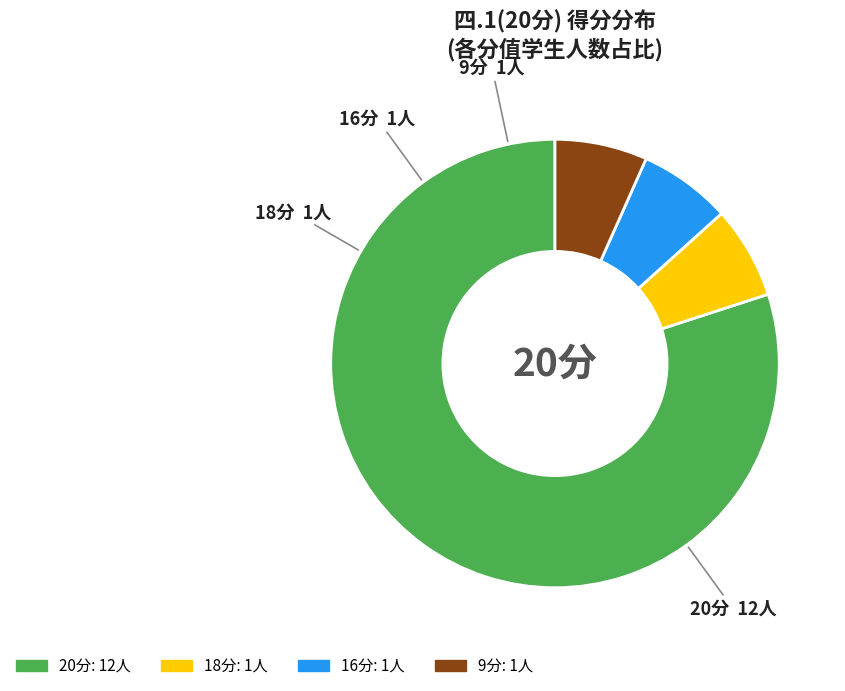

How many slices are in this pie chart?

4